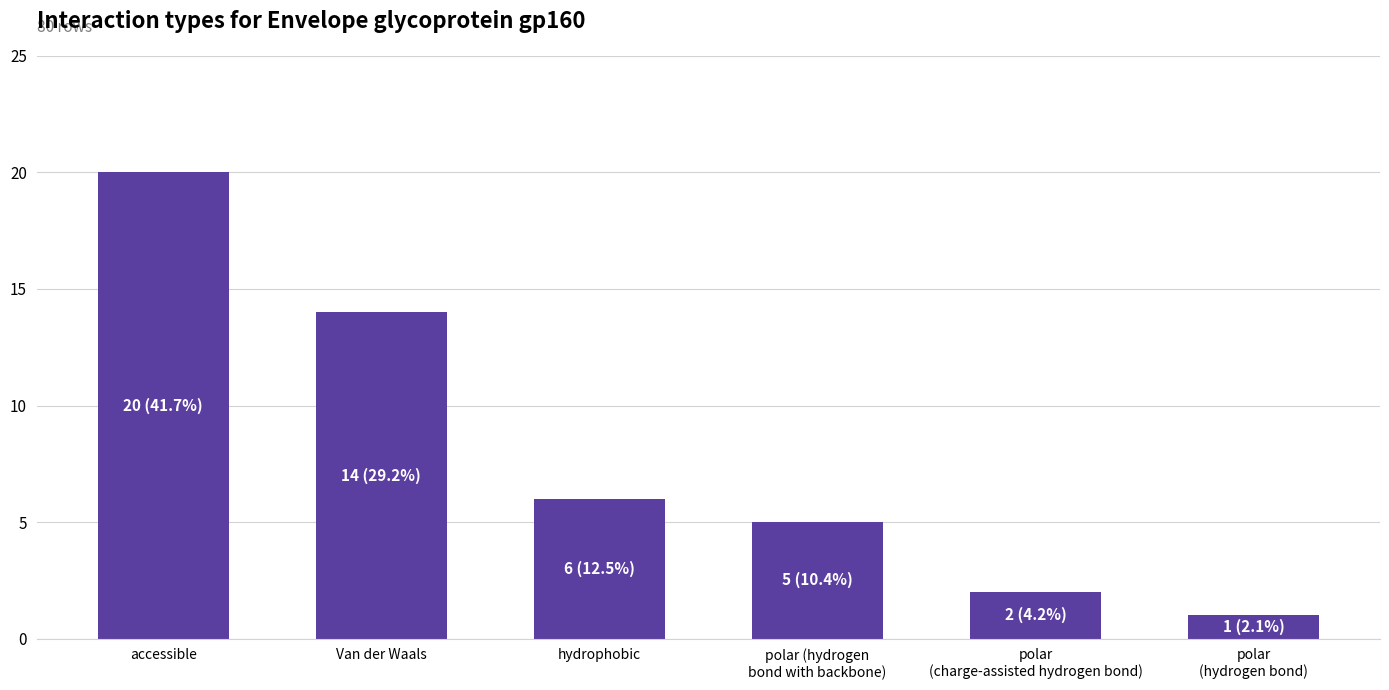

Approximately how many times larger is the value at accessible compared to hydrophobic?

3.3